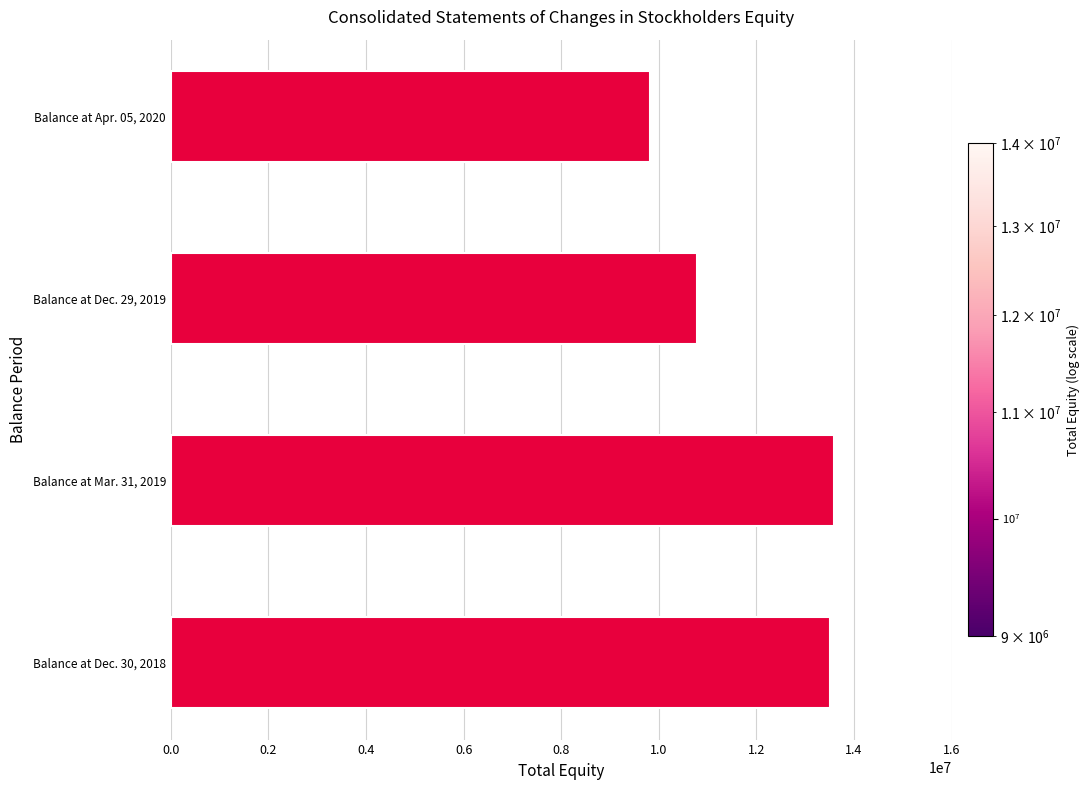

Rank the categories by value from lowest to highest.

Balance at Apr. 05, 2020, Balance at Dec. 29, 2019, Balance at Dec. 30, 2018, Balance at Mar. 31, 2019